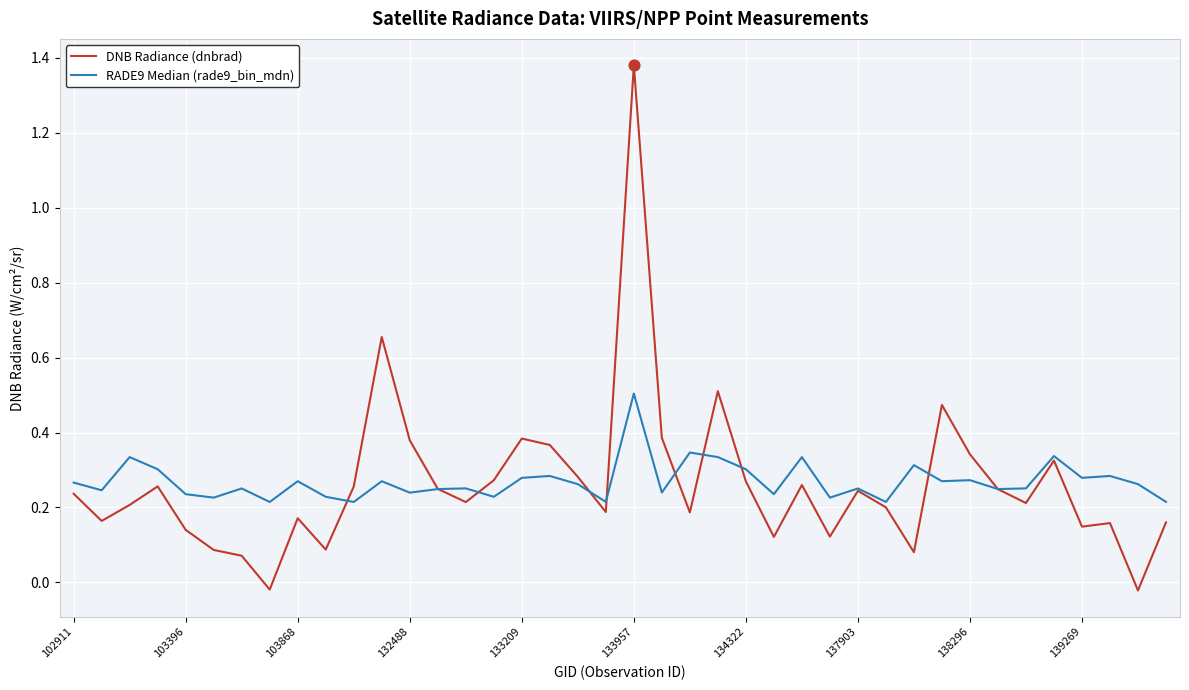

Which series has the widest spread of values?

DNB Radiance (dnbrad)